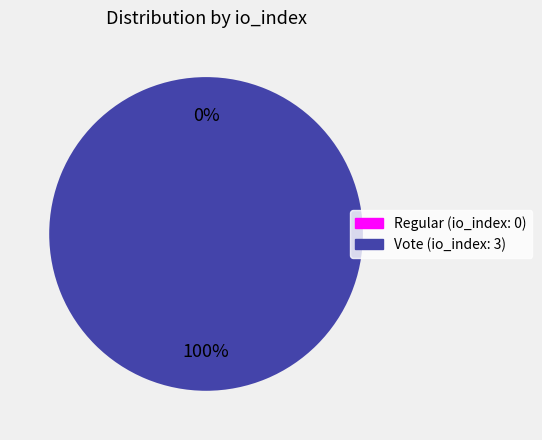

Rank the categories by value from lowest to highest.

Regular (io_index: 0), Vote (io_index: 3)